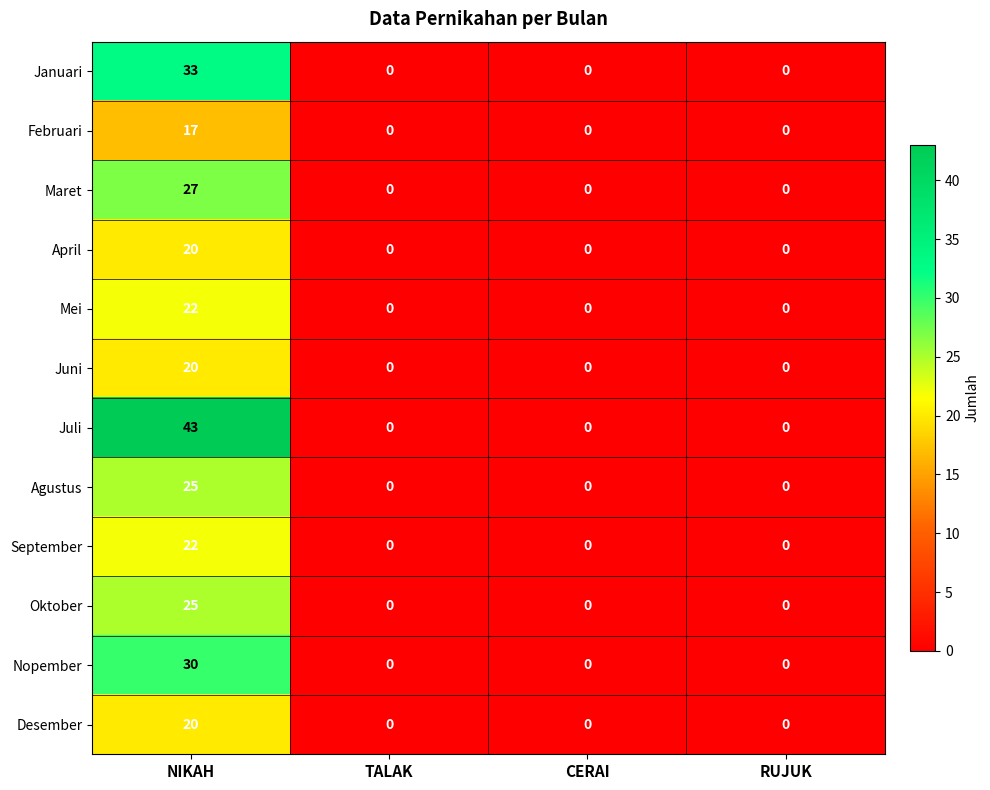

Which series has the largest range (max minus min)?

Juli